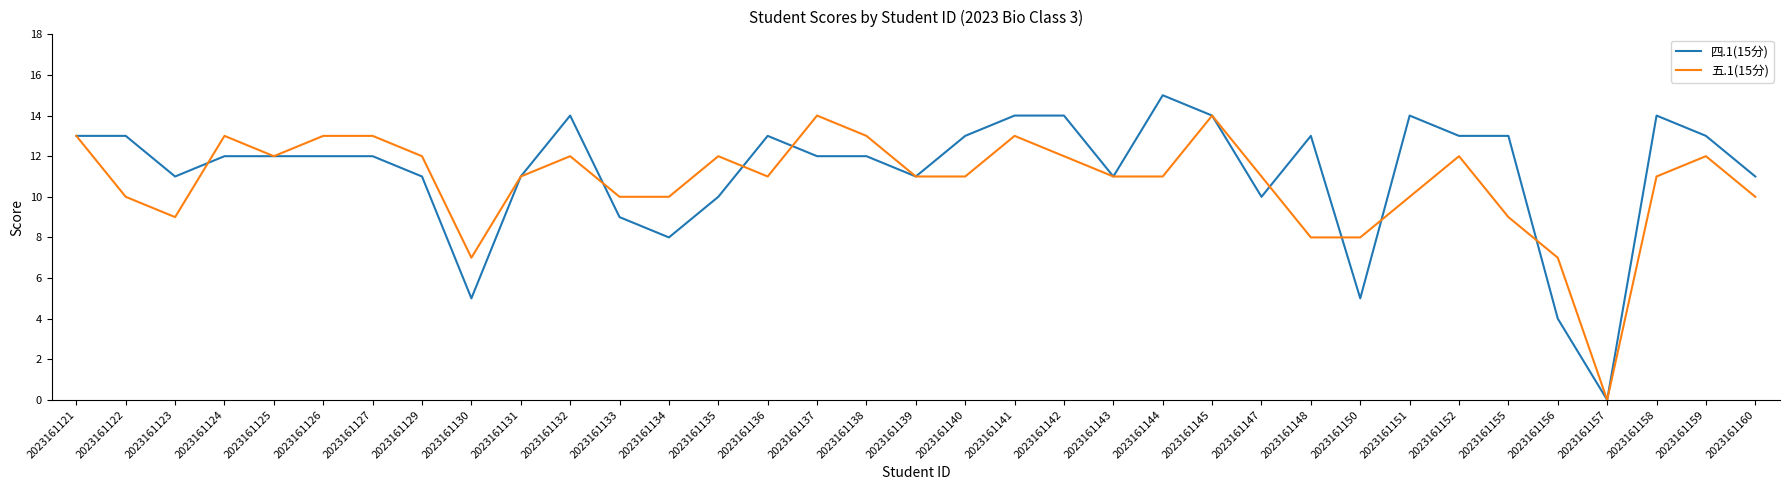

What is the average value of the 五.1(15分) series?

11